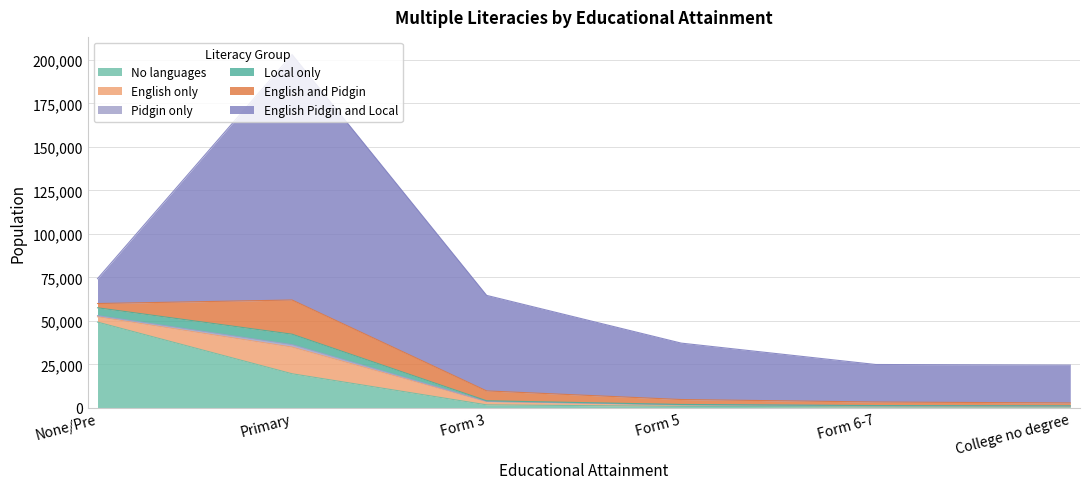

What is the minimum value for No languages?

514